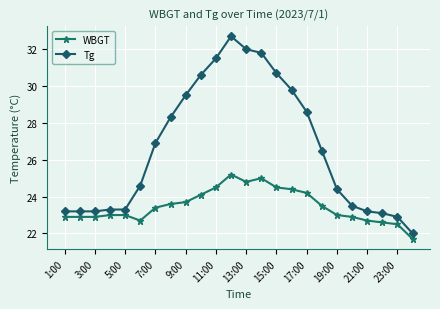

At how many categories does at least one series exceed 29?

8